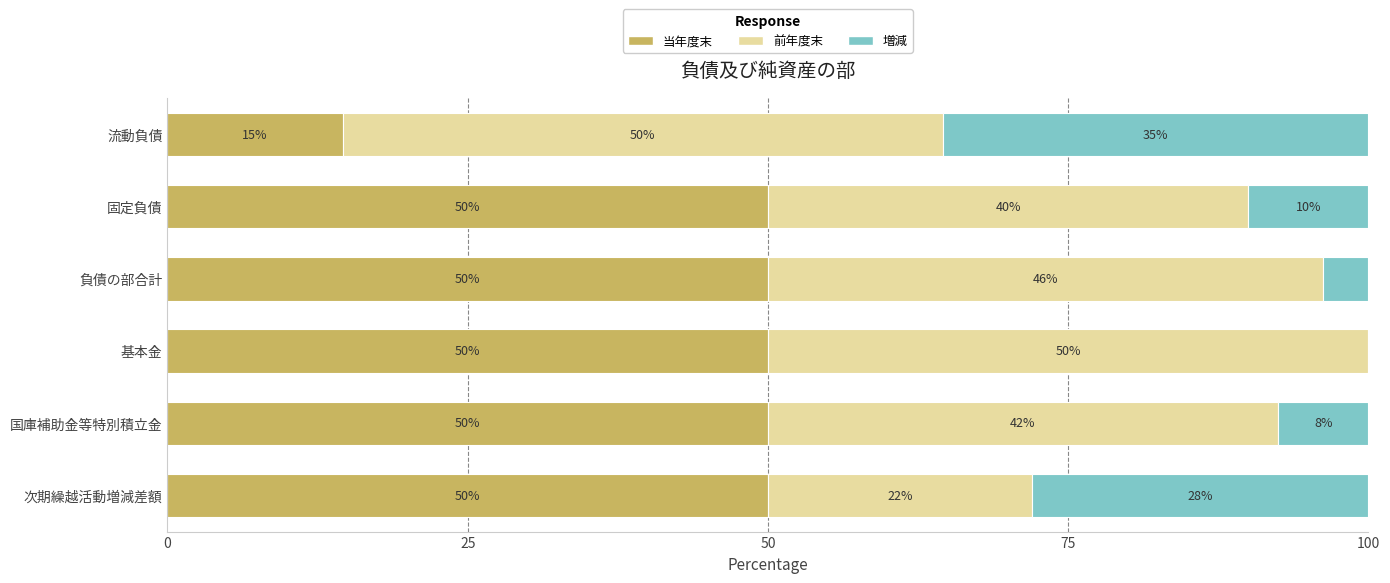

What is the maximum value for 当年度末?

50.0